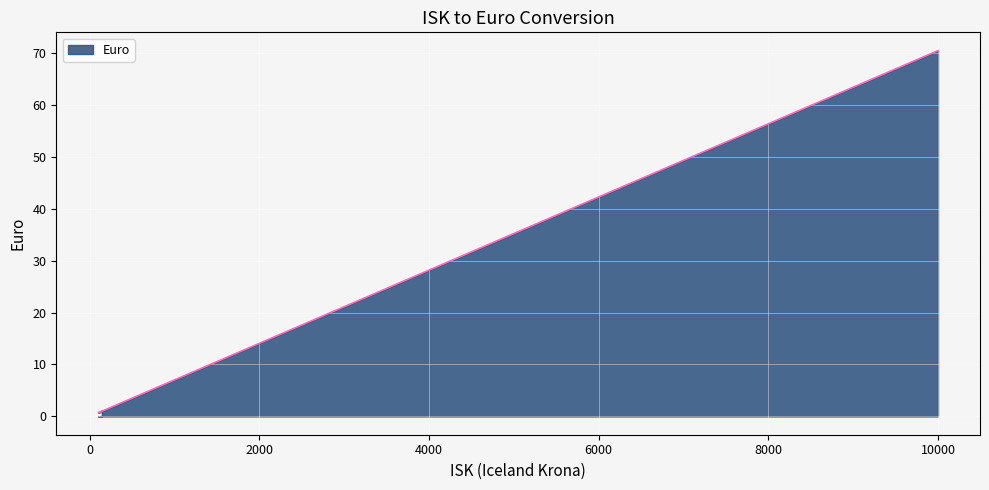

What is the smallest value displayed?

0.7